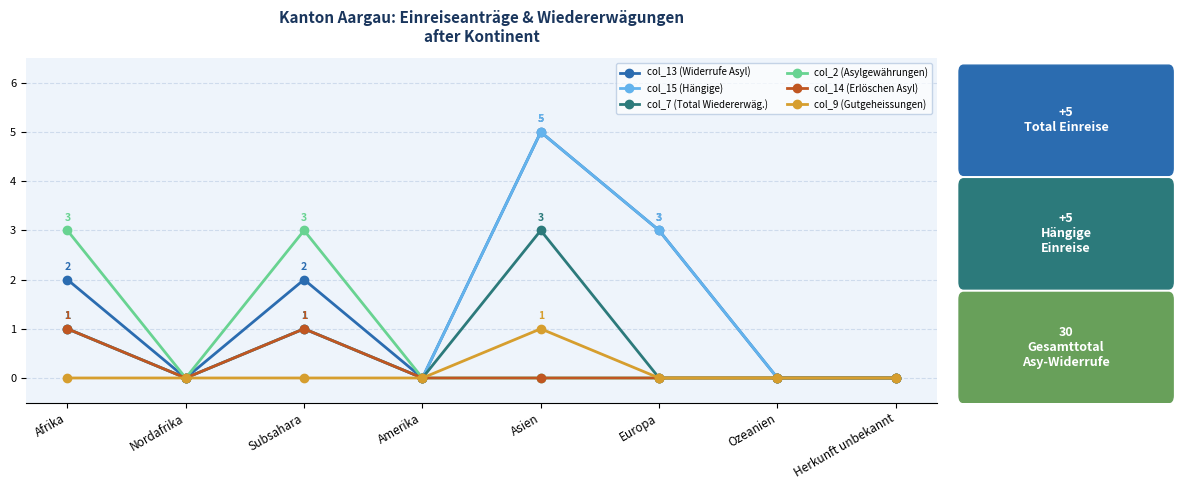

What is the average value of the col_2 (Asylgewährungen) series?

1